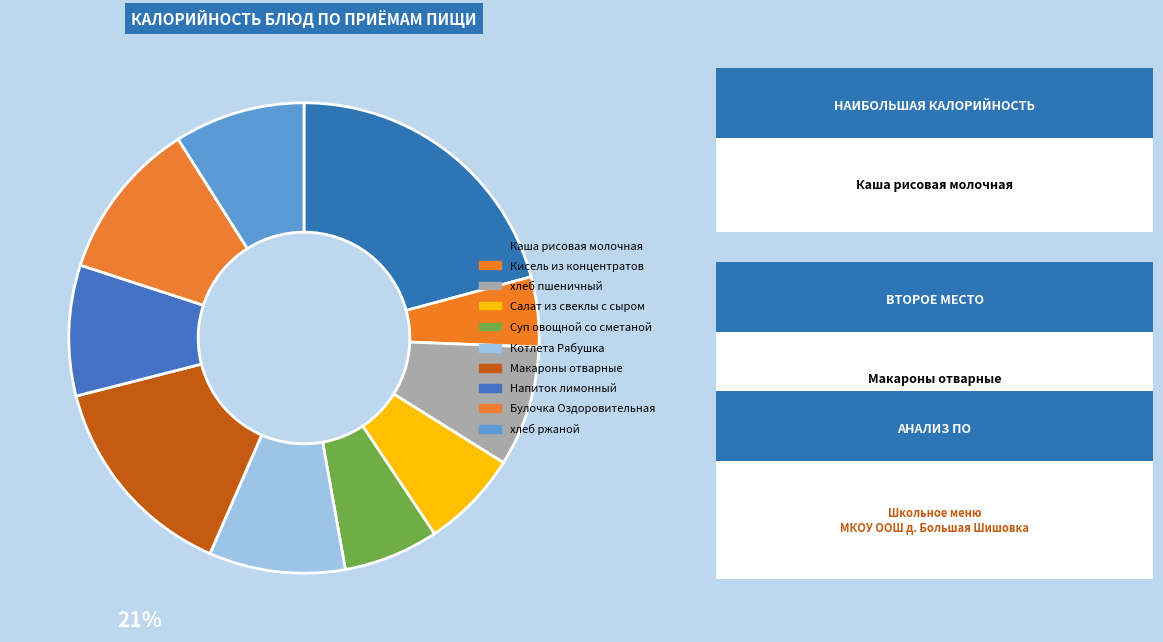

How many slices are in this pie chart?

10